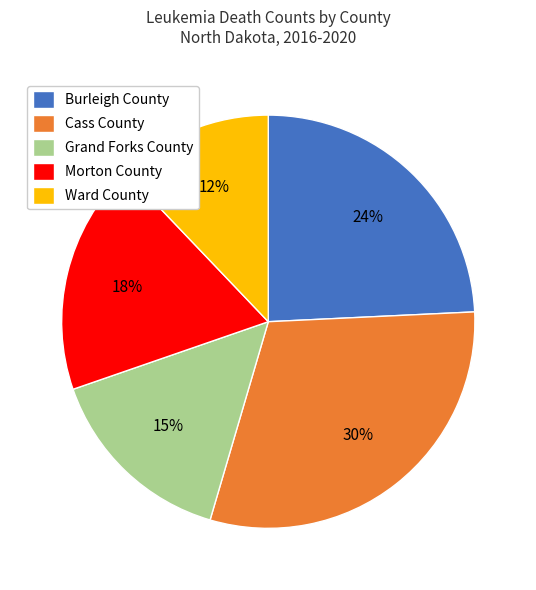

Rank the categories by value from lowest to highest.

Ward County, Grand Forks County, Morton County, Burleigh County, Cass County